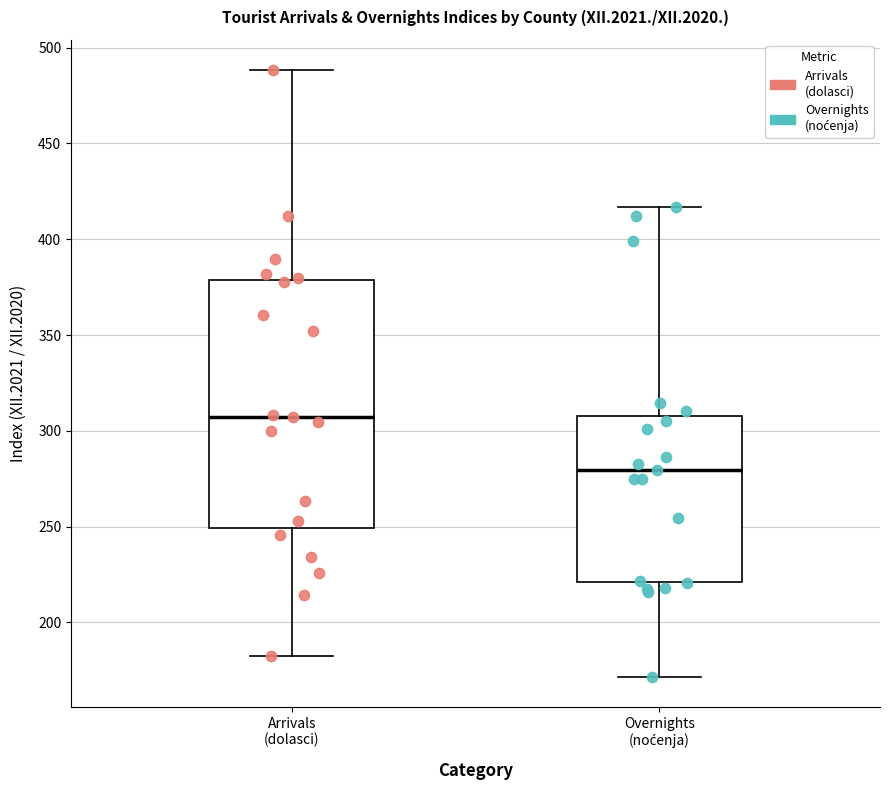

Which box has the lowest median line?

Overnights (noćenja)